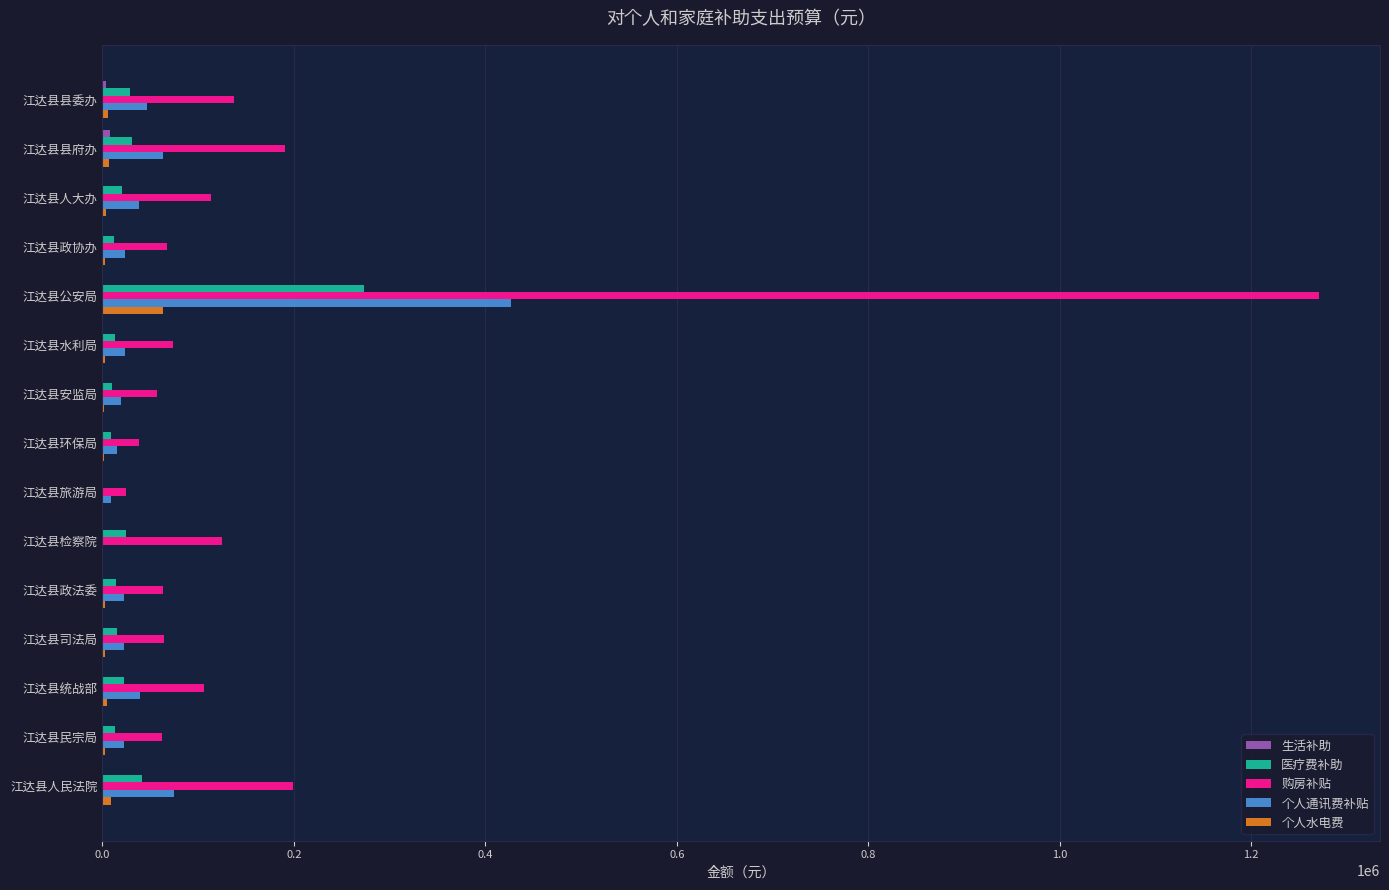

The value of 医疗费补助 at 江达县旅游局 is 0.0. True or false?

True